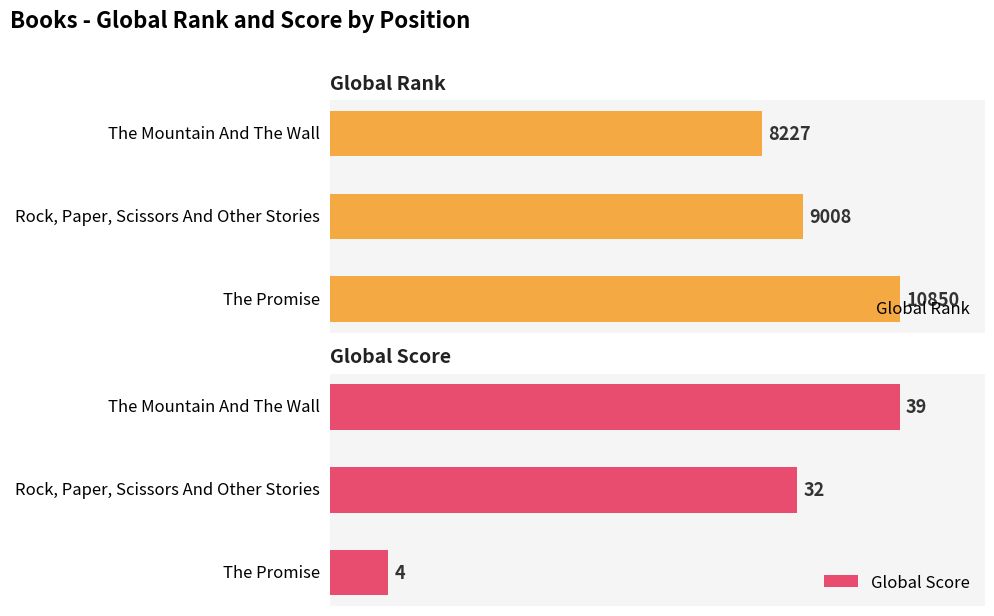

Which category has the lowest value in the Global Rank series?

The Mountain And The Wall